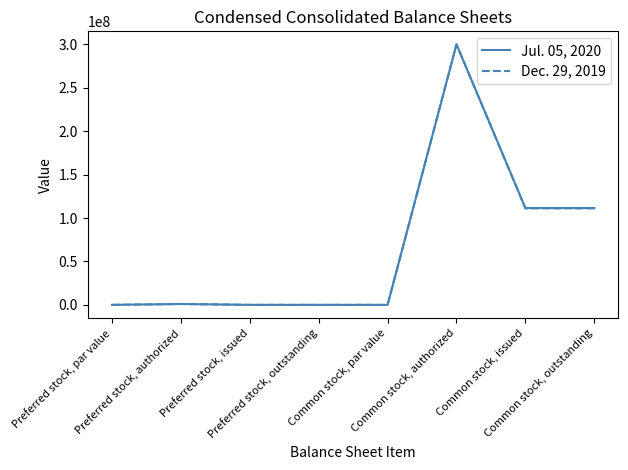

Rank the series by their average value, from highest to lowest.

Jul. 05, 2020, Dec. 29, 2019